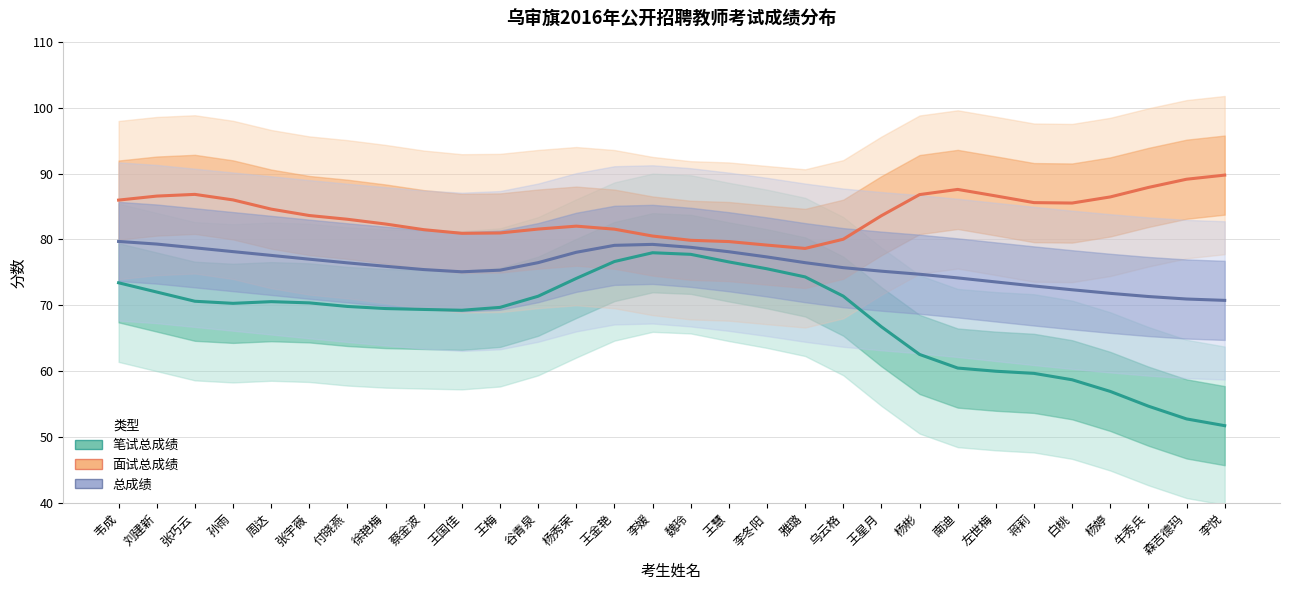

Is this an area chart (filled region under the line)?

No